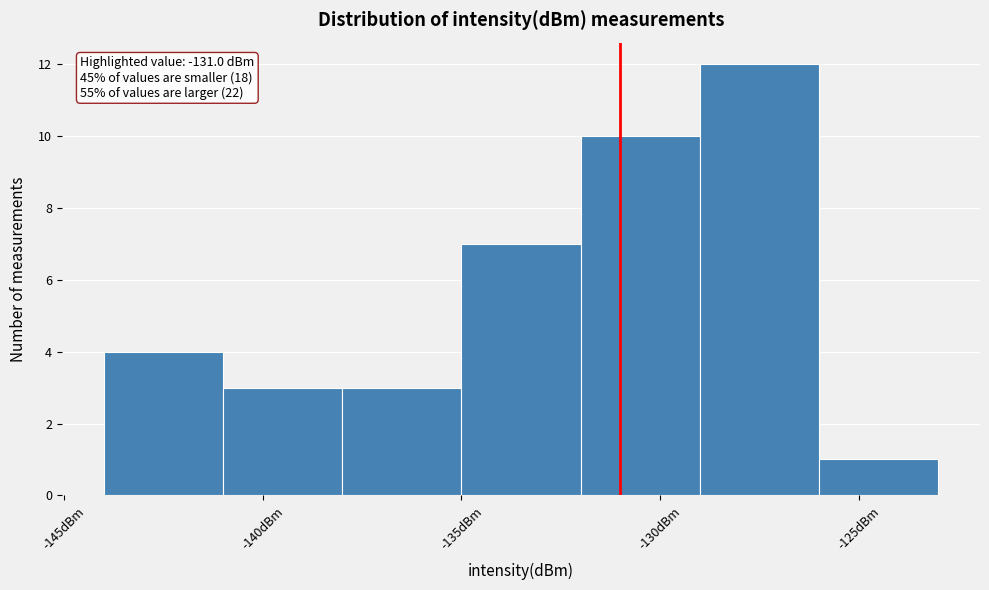

Which range on the x-axis has the tallest bar?

-129 to -126